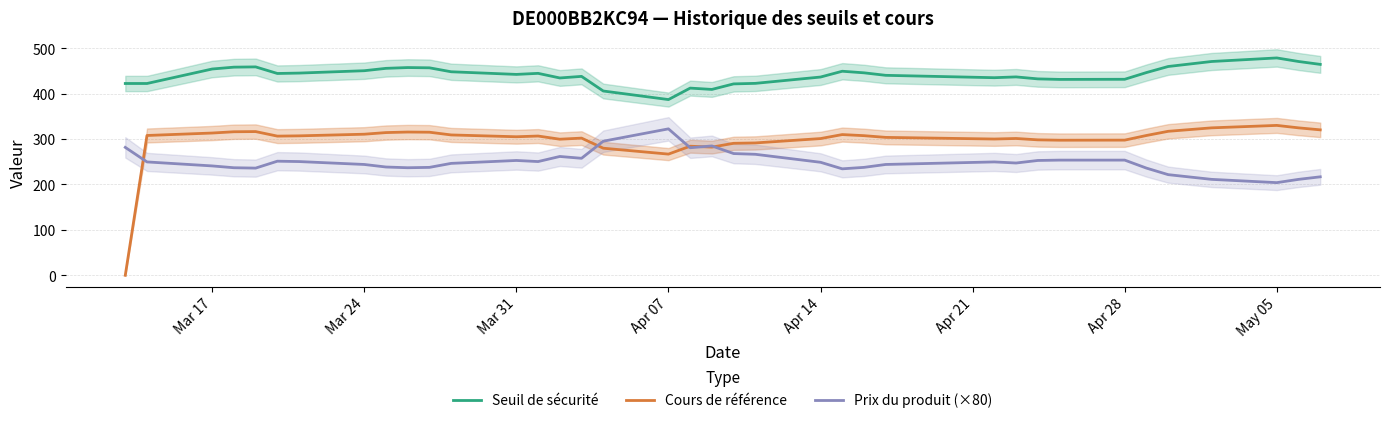

What is the highest value of the Prix du produit (×80) series?

322.4